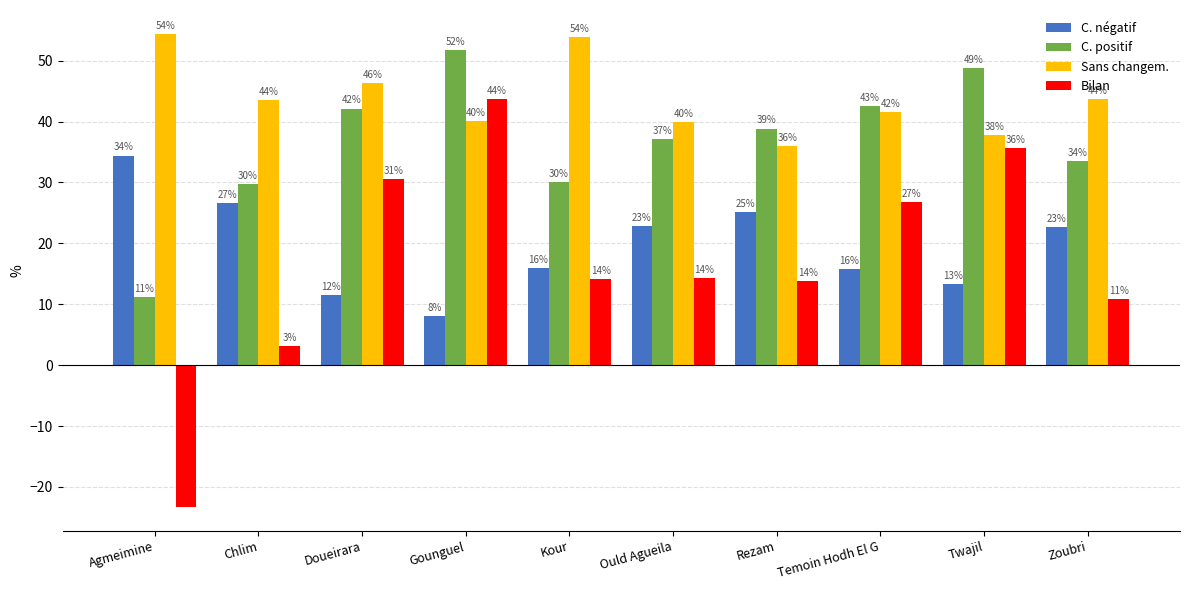

How many bars are there in each group?

4